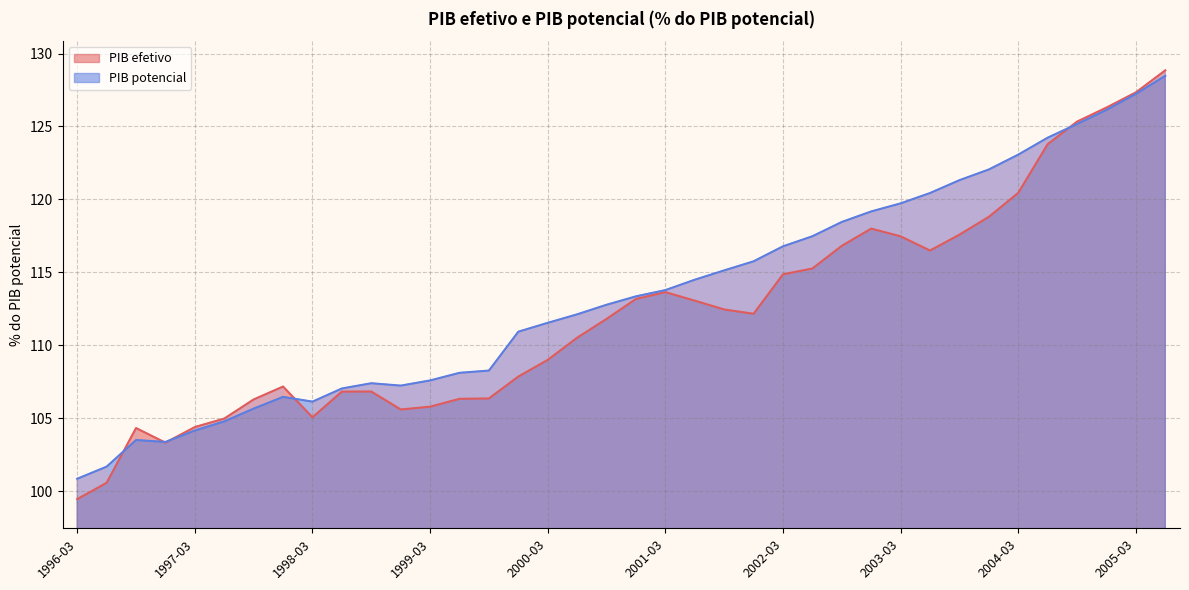

What is the value of the PIB efetivo point at the 18th from the left?

110.5